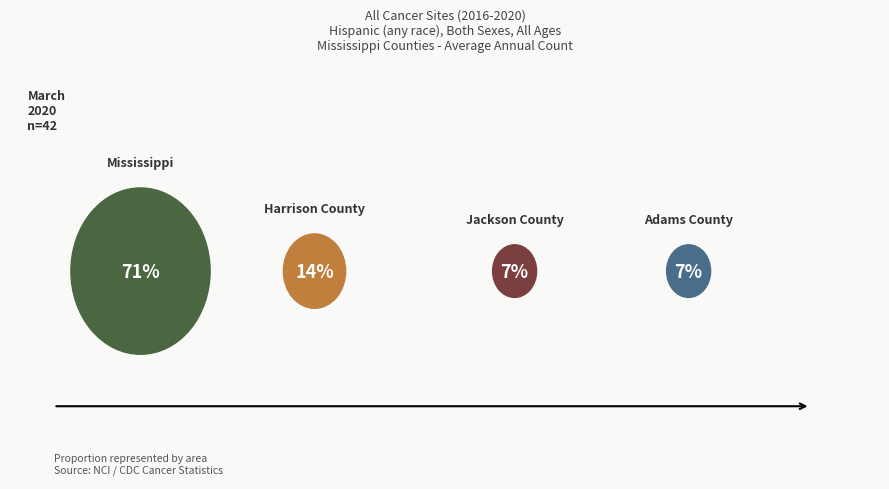

What portion of the pie excludes Mississippi?

28.6%